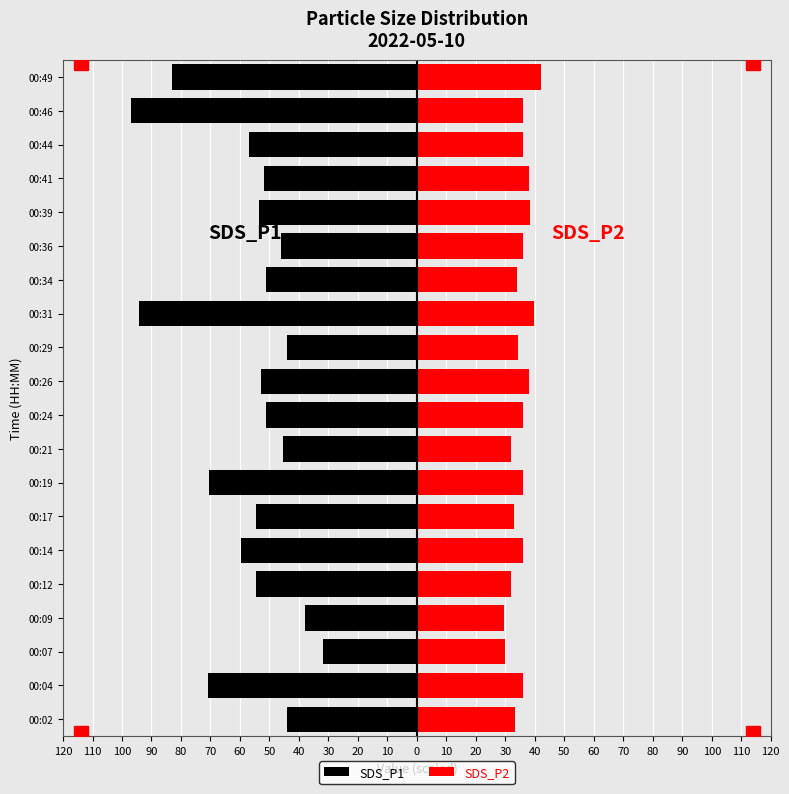

What is the difference between the highest and lowest values at 00:02?

77.4